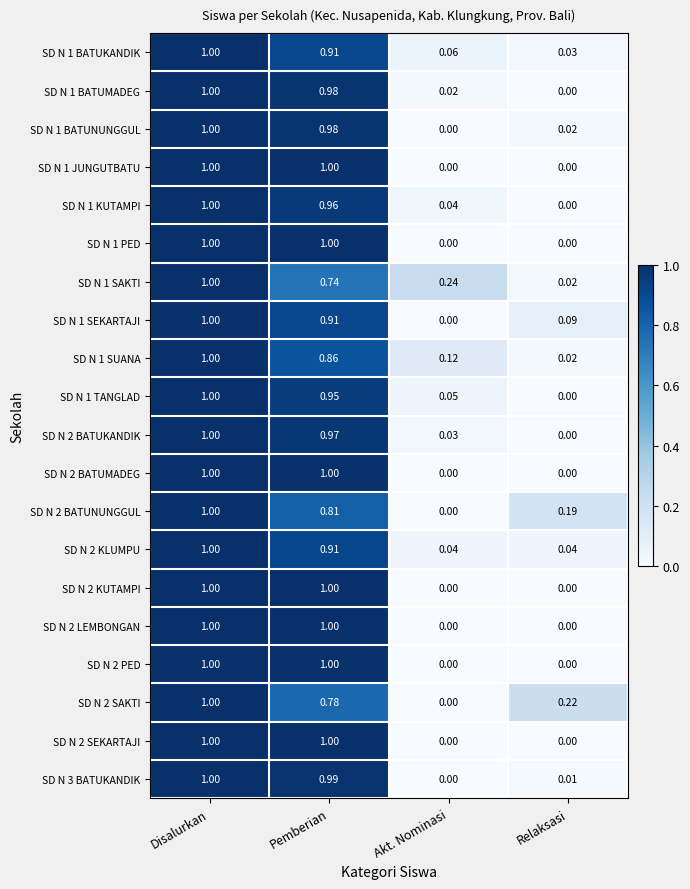

Rank the categories by SD N 1 TANGLAD value from lowest to highest.

Relaksasi, Akt. Nominasi, Pemberian, Disalurkan